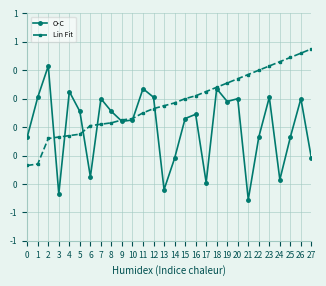

Rank the series by their average value, from lowest to highest.

O-C, Lin Fit